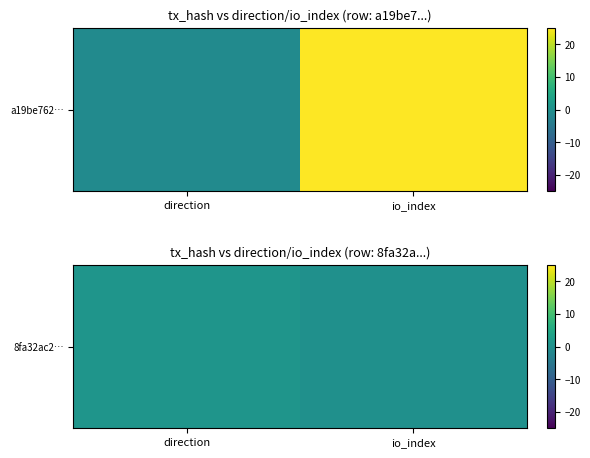

How many categories are shown in the chart?

2